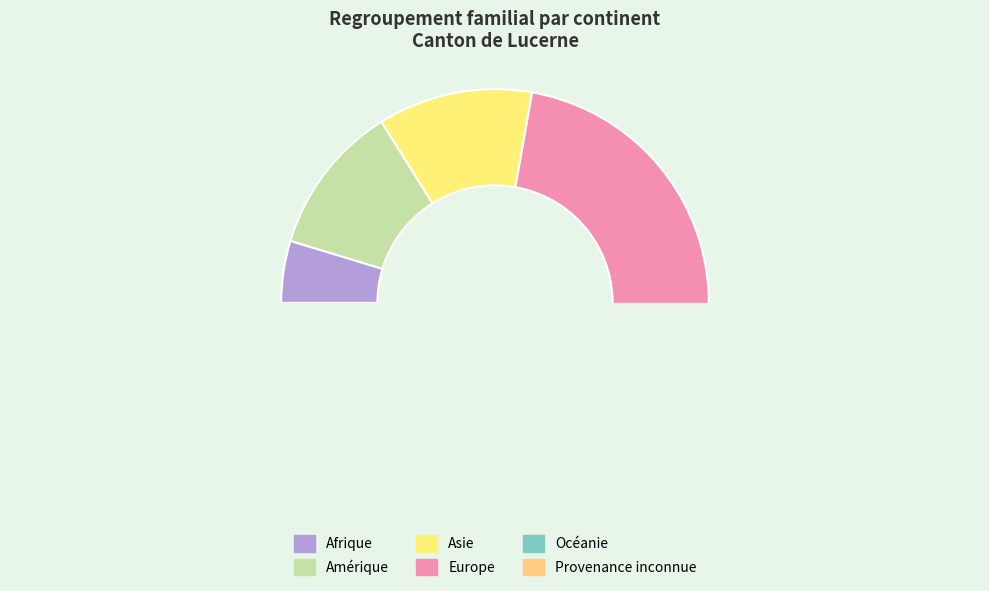

Which category has the smallest portion of the pie?

Provenance inconnue